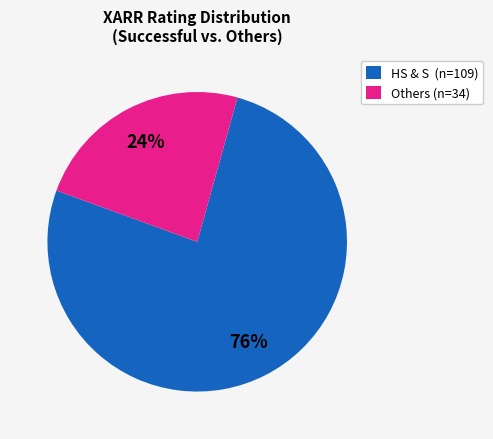

Which category has the smallest portion of the pie?

Others (n=34)